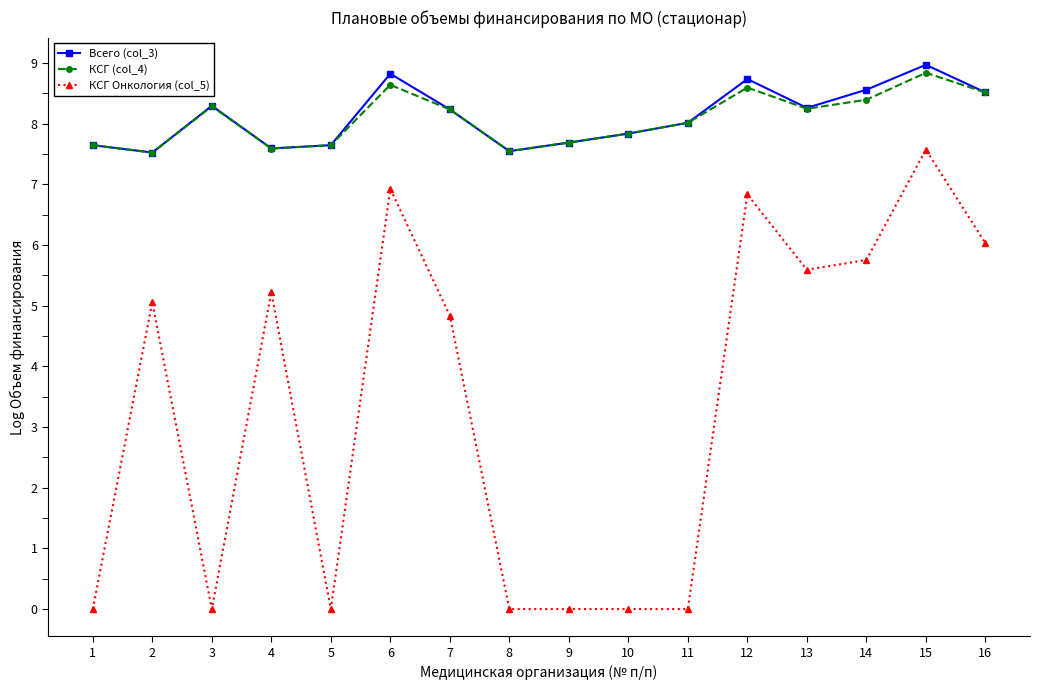

At which category is the sum across all series the highest?

15